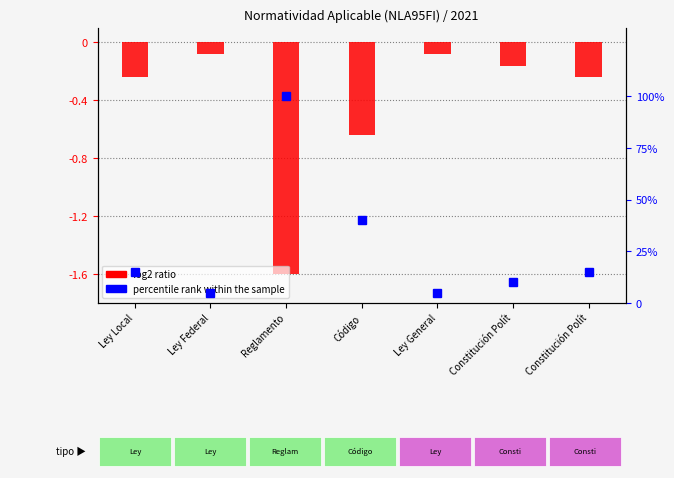

Which series has the largest total across all categories?

percentile rank within the sample